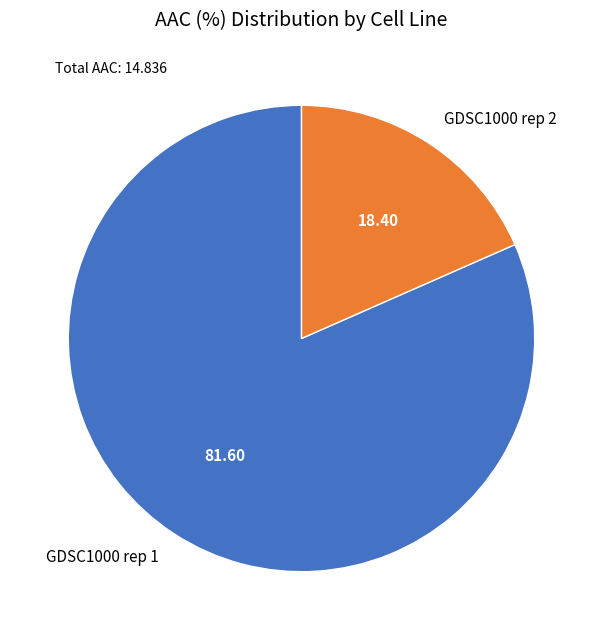

Rank the categories by value from highest to lowest.

GDSC1000 rep 1, GDSC1000 rep 2